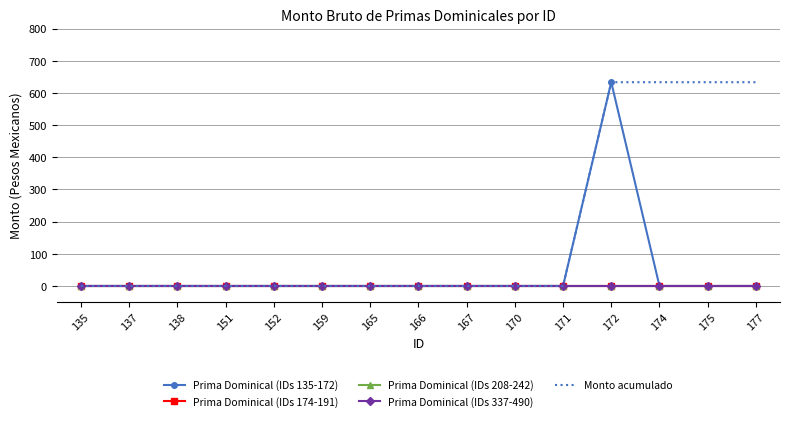

Reading left to right, extract all data points from this chart.

Prima Dominical (IDs 135-172): 135=0.0	137=0.0	138=0.0	151=0.0	152=0.0	159=0.0	165=0.0	166=0.0	167=0.0	170=0.0	171=0.0	172=633.3	174=0.0	175=0.0	177=0.0
Prima Dominical (IDs 174-191): 135=0.0	137=0.0	138=0.0	151=0.0	152=0.0	159=0.0	165=0.0	166=0.0	167=0.0	170=0.0	171=0.0	172=0.0	174=0.0	175=0.0	177=0.0
Prima Dominical (IDs 208-242): 135=0.0	137=0.0	138=0.0	151=0.0	152=0.0	159=0.0	165=0.0	166=0.0	167=0.0	170=0.0	171=0.0	172=0.0	174=0.0	175=0.0	177=0.0
Prima Dominical (IDs 337-490): 135=0.0	137=0.0	138=0.0	151=0.0	152=0.0	159=0.0	165=0.0	166=0.0	167=0.0	170=0.0	171=0.0	172=0.0	174=0.0	175=0.0	177=0.0
Monto acumulado: 135=0.0	137=0.0	138=0.0	151=0.0	152=0.0	159=0.0	165=0.0	166=0.0	167=0.0	170=0.0	171=0.0	172=633.3	174=633.3	175=633.3	177=633.3